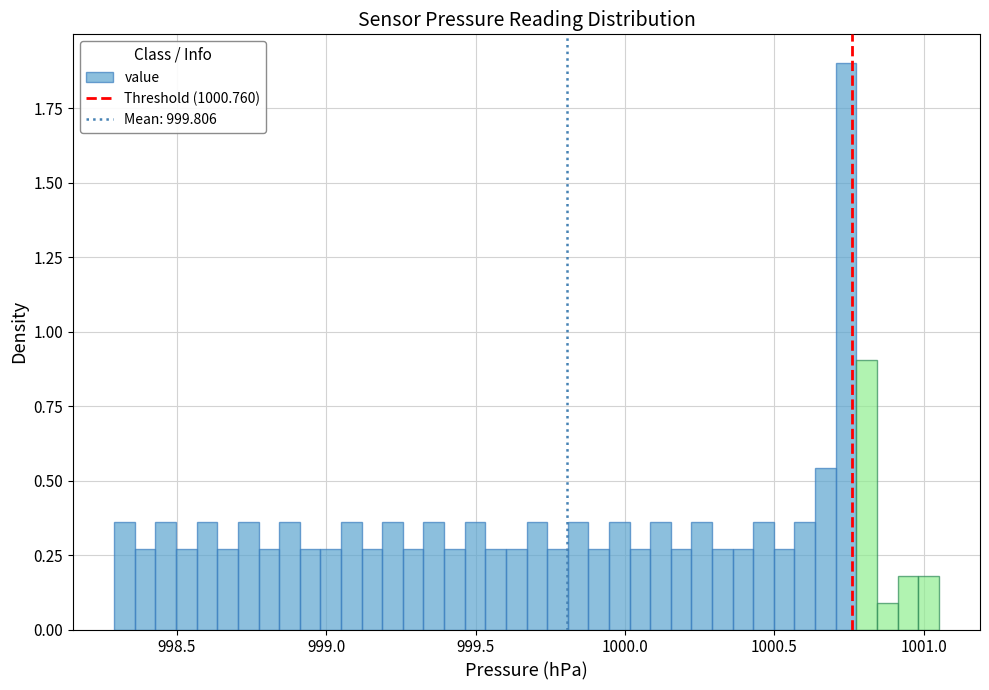

Read against the x-axis, roughly where is the centre of the tallest bar?

1000.75